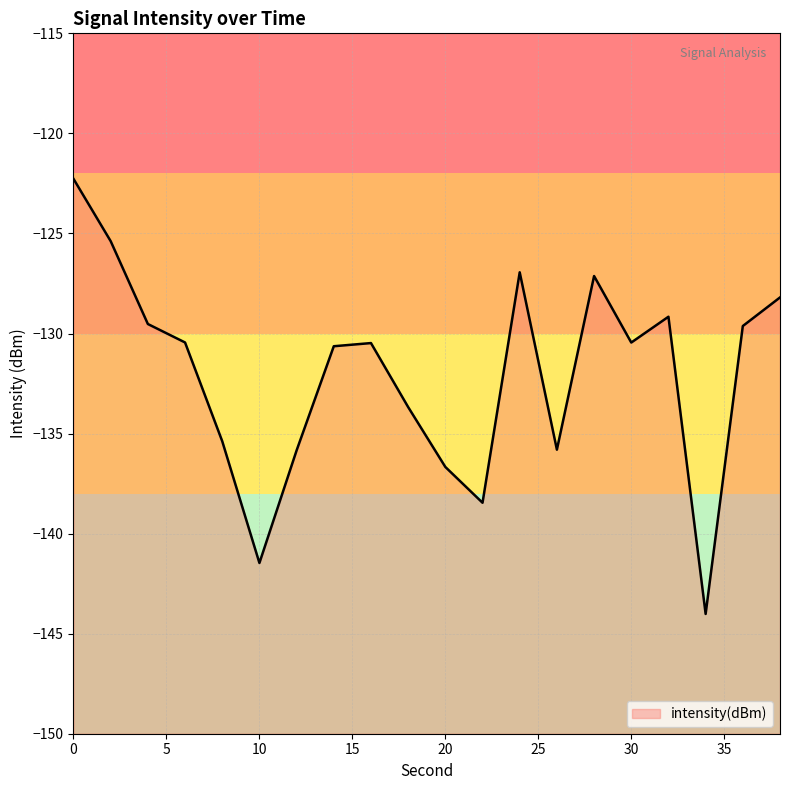

How many interior local peaks (higher than both neighbors) does the data have?

4